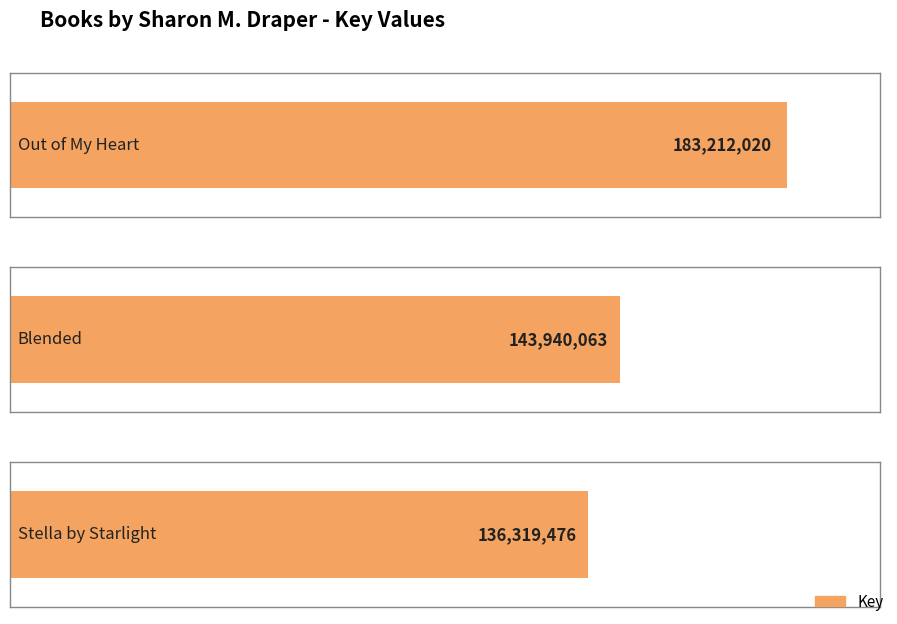

At which label is the value closest to 159765748?

Blended